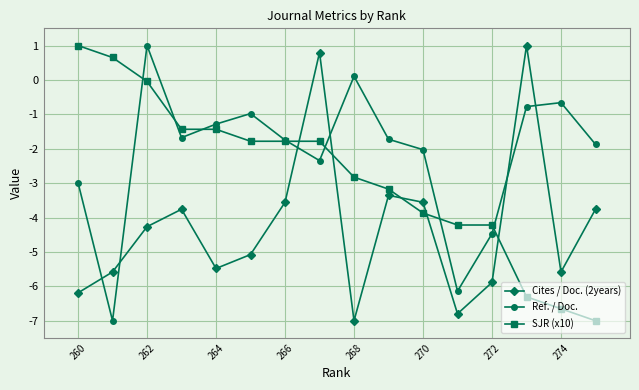

Count the number of categories in the chart.

16